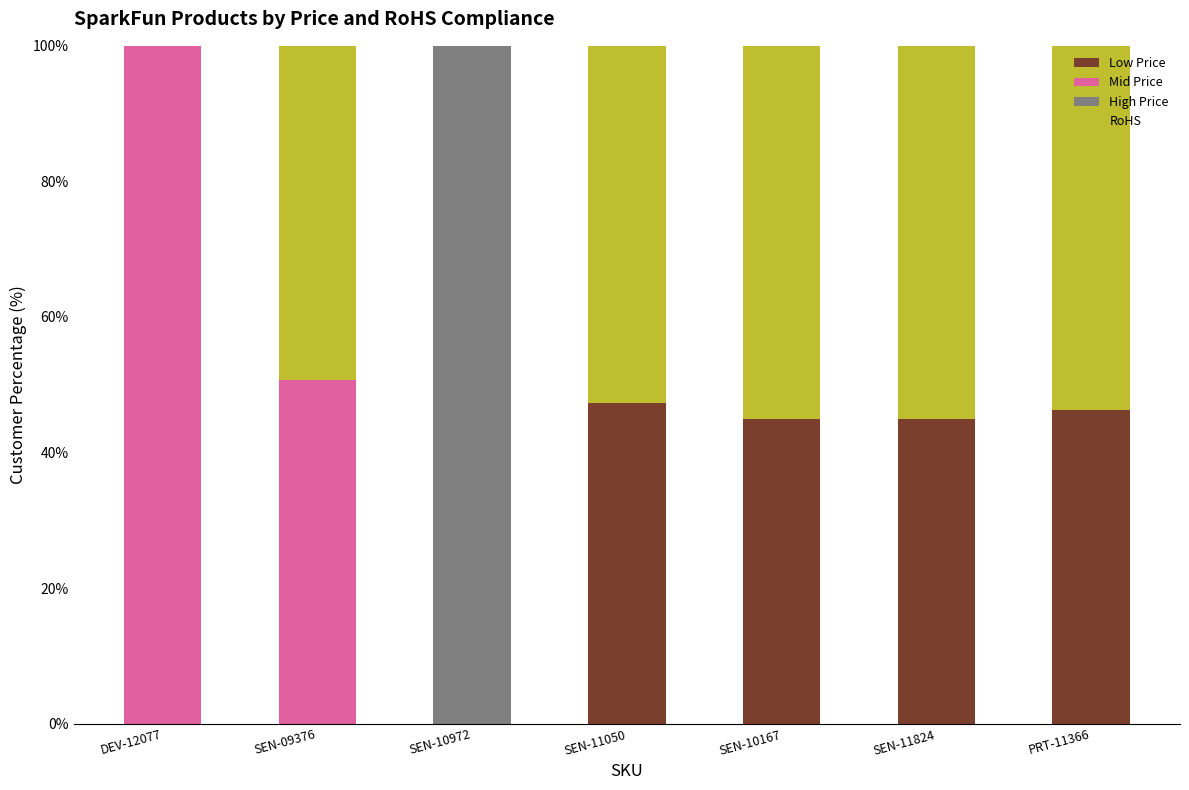

Is it true that Low Price equals 44.9 at SEN-11824?

True